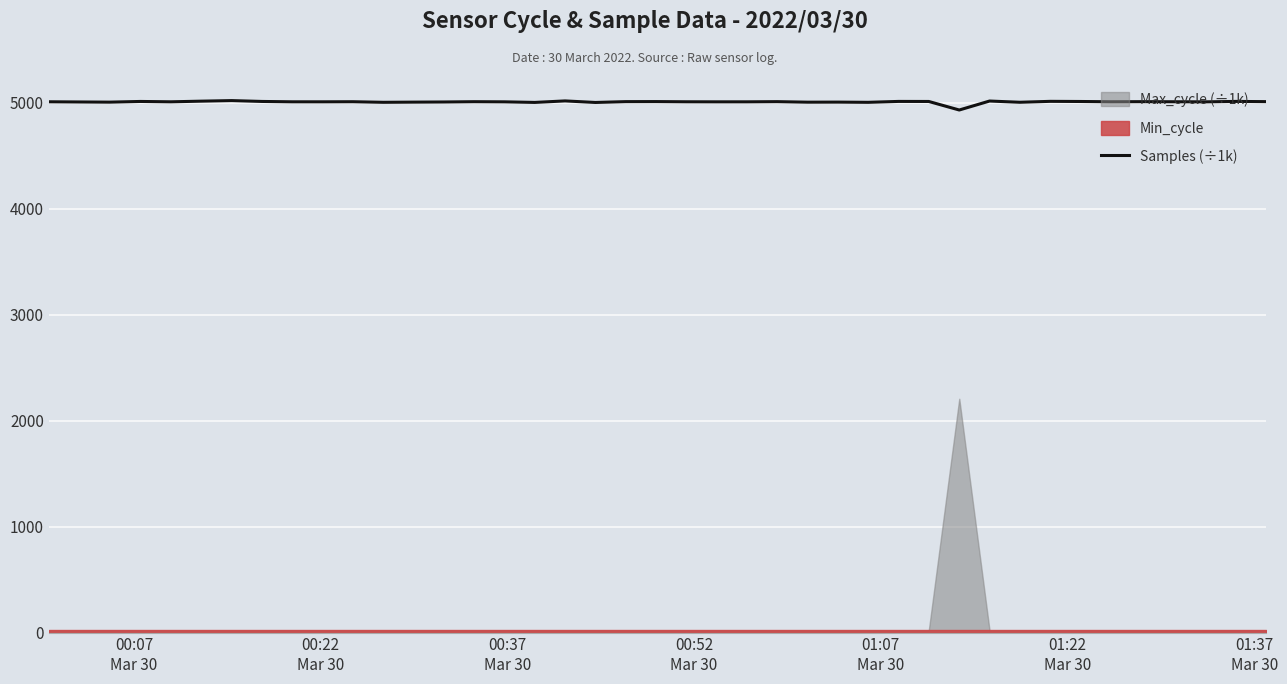

What is the lowest value of the Samples (÷1k) series?

4929.4